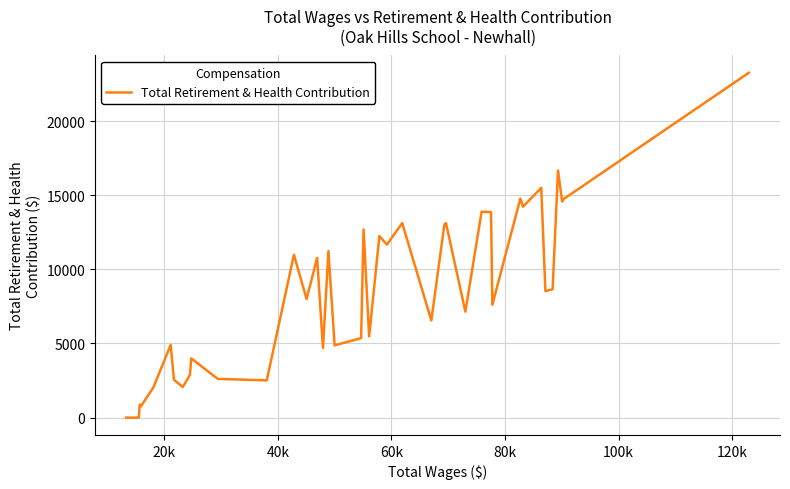

How many values are below 8533?

20